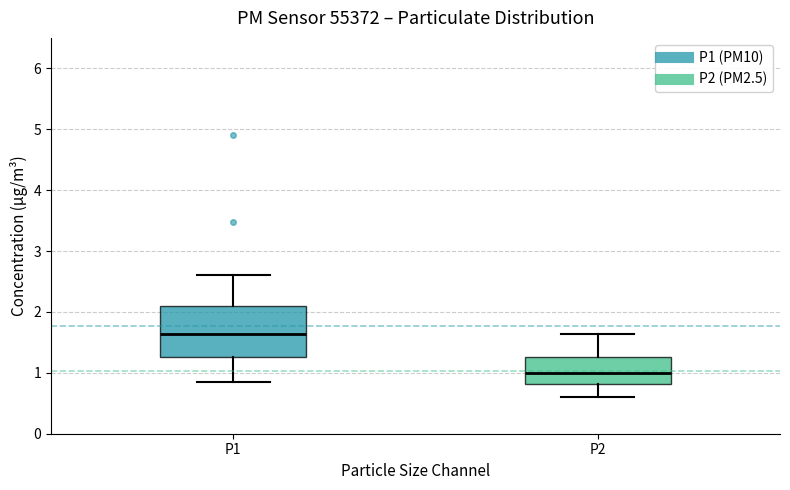

Where does the median line of the box for P2 sit on the y-axis? The values are not printed on the chart, so give them approximately, as read against the axis.

1.0